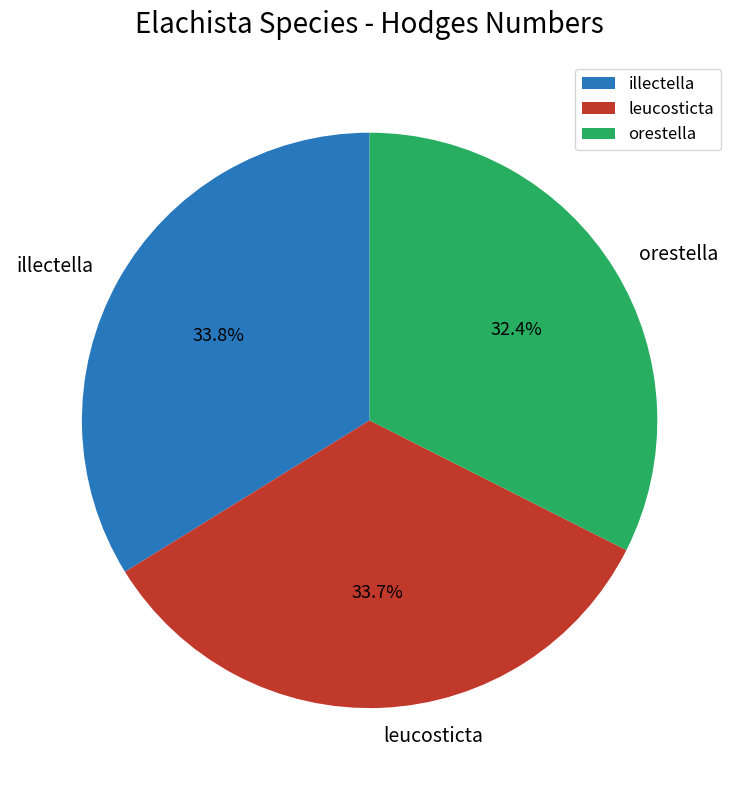

How many segments does this pie chart have?

3